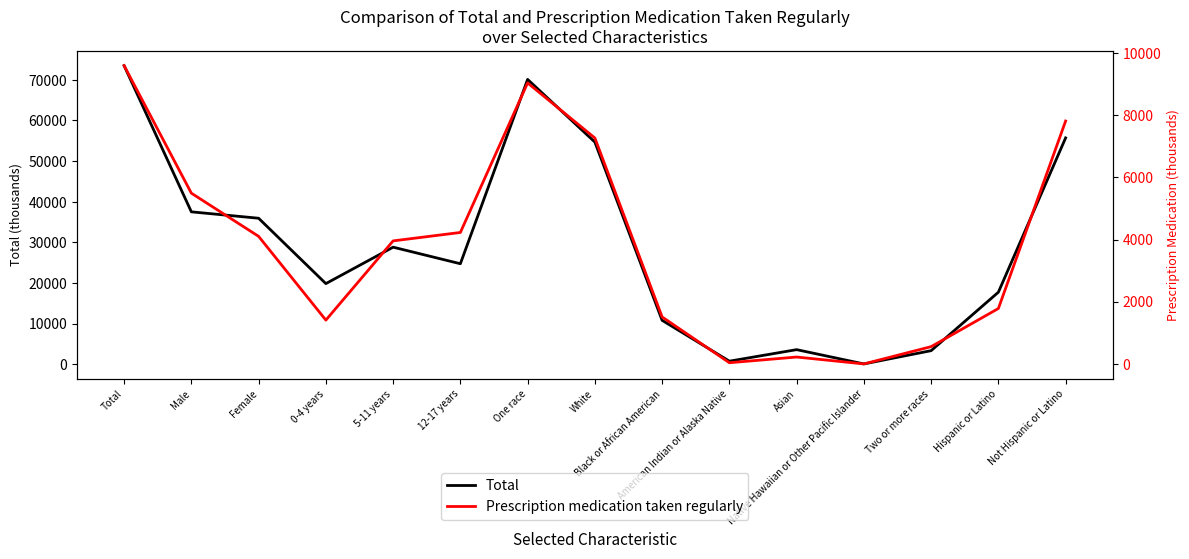

What position from the right is Two or more races?

3